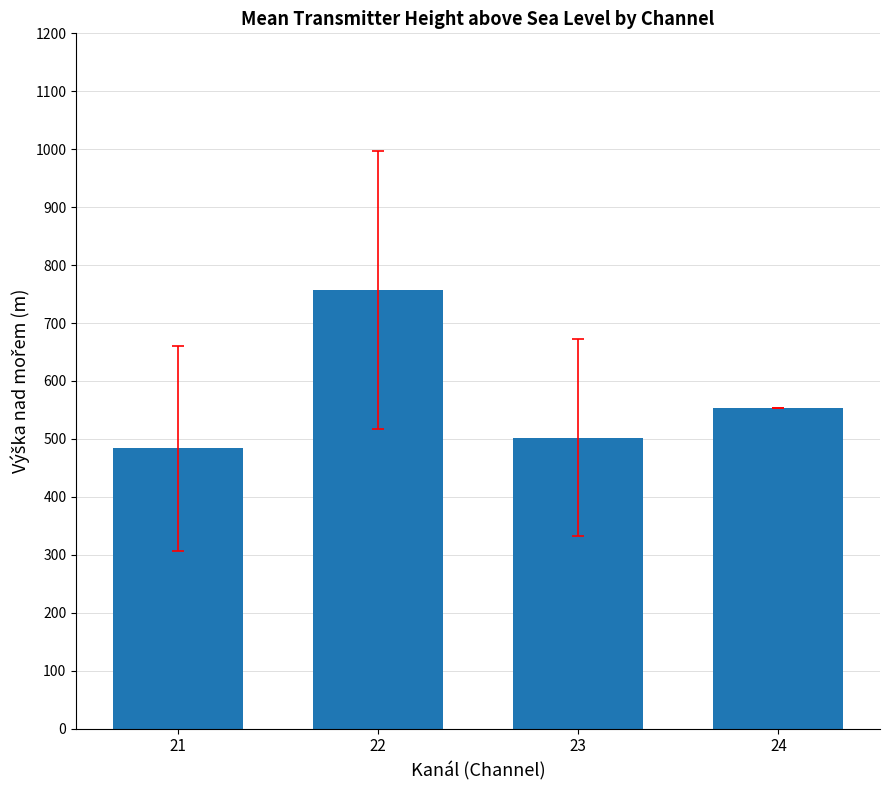

How many data points does each series have?

4